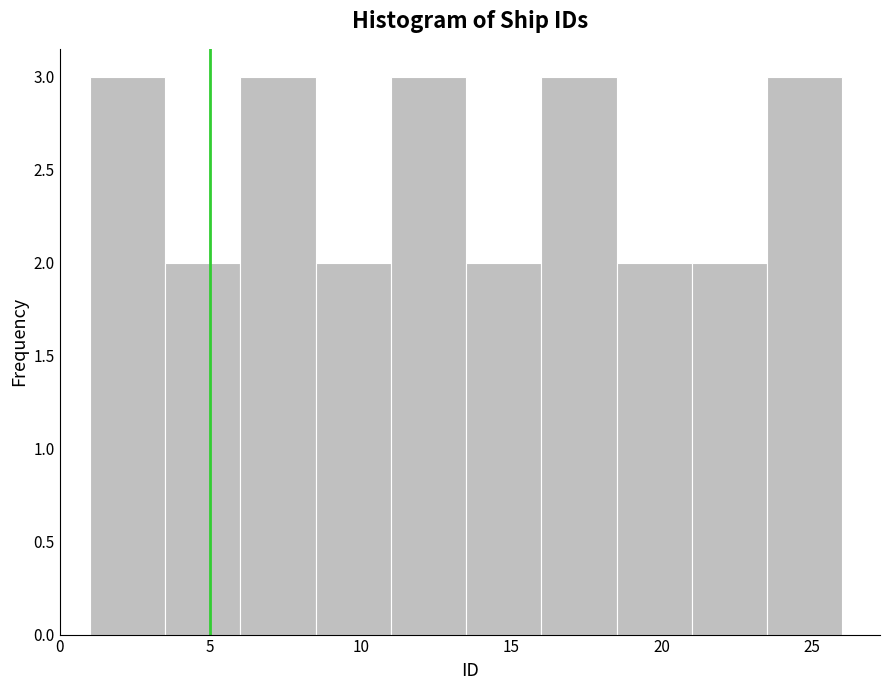

Reading left to right, transcribe this chart: for each bar, give the range it covers on the x-axis and its height. The values are not printed on the chart, so give them approximately, as read against the axis.

1.0 to 3.5: 3
3.5 to 6.0: 2
6.0 to 8.5: 3
8.5 to 11.0: 2
11.0 to 13.5: 3
13.5 to 16.0: 2
16.0 to 18.5: 3
18.5 to 21.0: 2
21.0 to 23.5: 2
23.5 to 26.0: 3